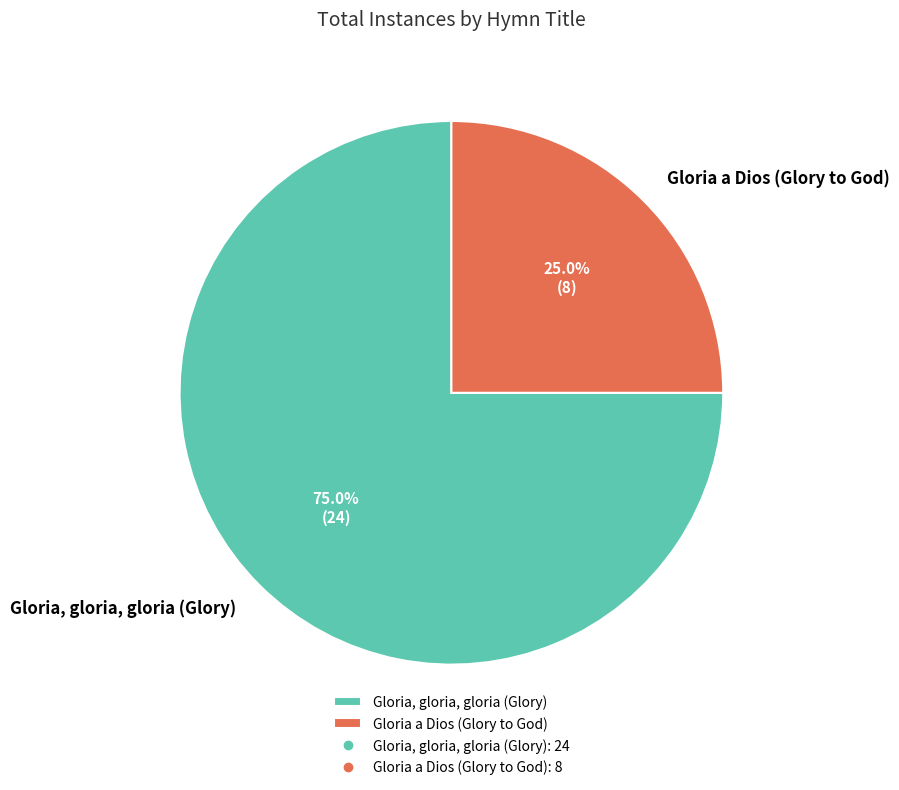

To the nearest percent, what portion does Gloria a Dios (Glory to God) represent?

25%